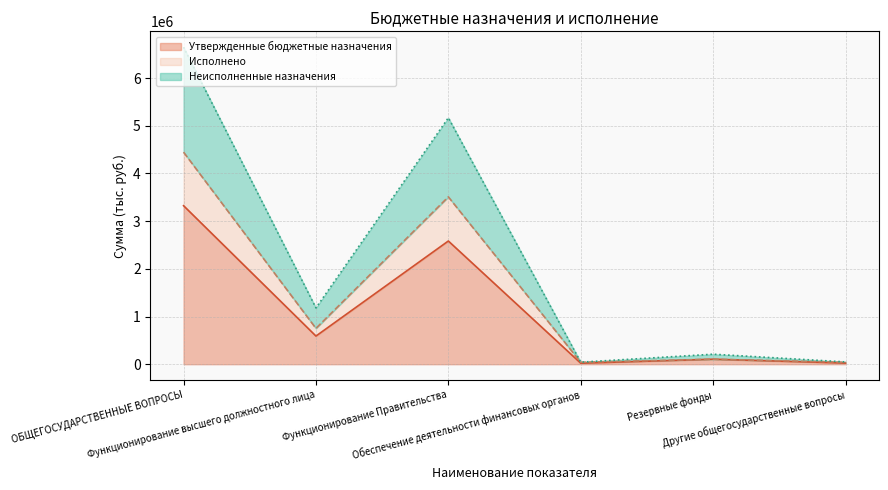

Reading left to right, extract all data points from this chart.

Утвержденные бюджетные назначения: ОБЩЕГОСУДАРСТВЕННЫЕ ВОПРОСЫ=3323833.0	Функционирование высшего должностного лица=590224.2	Функционирование Правительства=2583448.8	Обеспечение деятельности финансовых органов=21304.0	Резервные фонды=104856.0	Другие общегосударственные вопросы=24000.0
Исполнено: ОБЩЕГОСУДАРСТВЕННЫЕ ВОПРОСЫ=4446295.1	Функционирование высшего должностного лица=751267.2	Функционирование Правительства=3509081.8	Обеспечение деятельности финансовых органов=40608.1	Резервные фонды=104856.0	Другие общегосударственные вопросы=40482.0
Неисполненные назначения: ОБЩЕГОСУДАРСТВЕННЫЕ ВОПРОСЫ=6647666.0	Функционирование высшего должностного лица=1180448.3	Функционирование Правительства=5166897.6	Обеспечение деятельности финансовых органов=42608.1	Резервные фонды=209712.0	Другие общегосударственные вопросы=48000.0